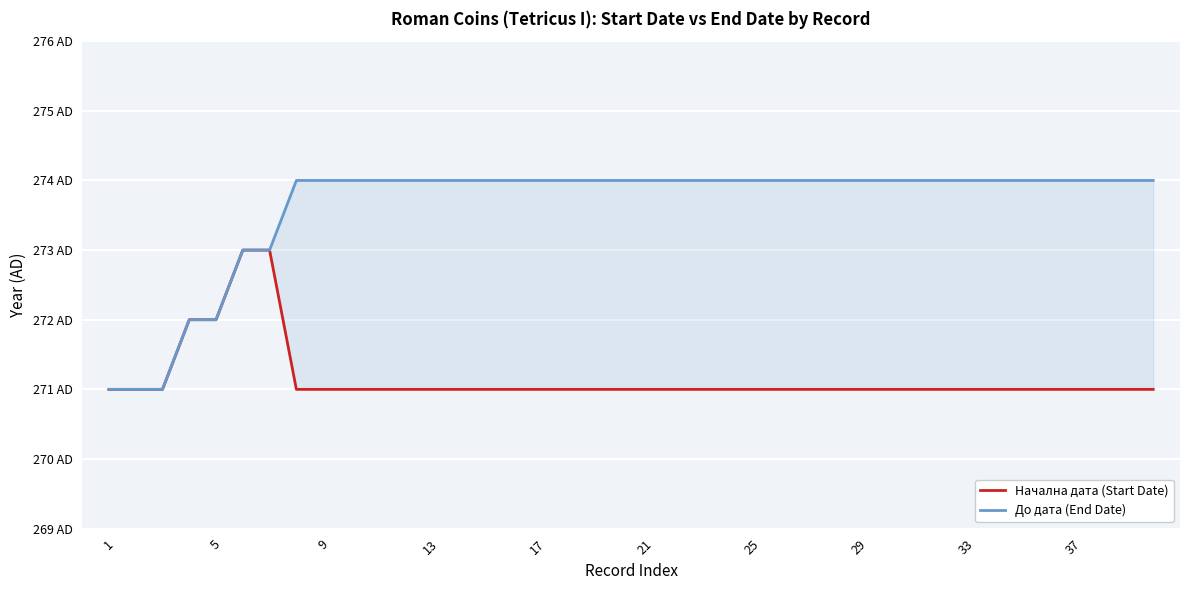

How many data points in До дата (End Date) are less than 274?

7